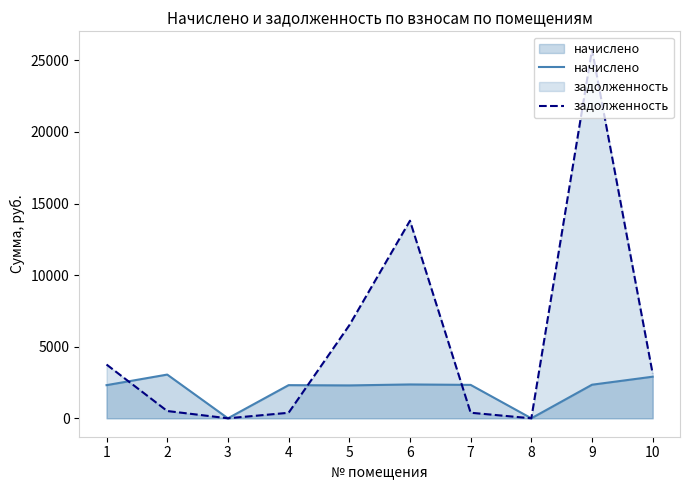

Rank the categories by начислено value from lowest to highest.

3, 8, 5, 1, 4, 7, 9, 6, 10, 2